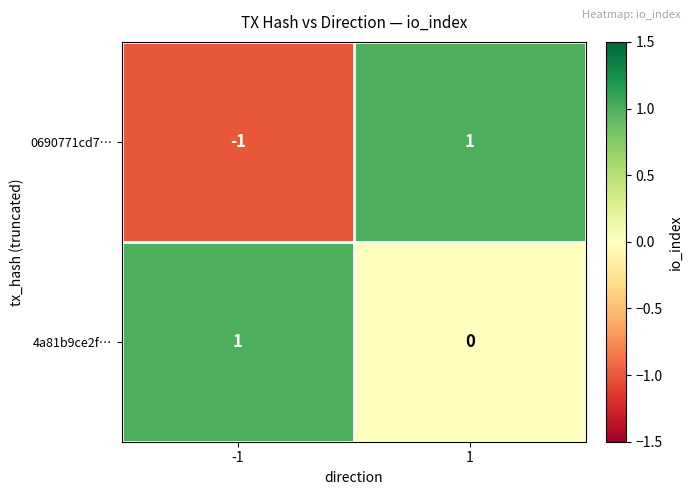

At which category is the sum across all series the highest?

1